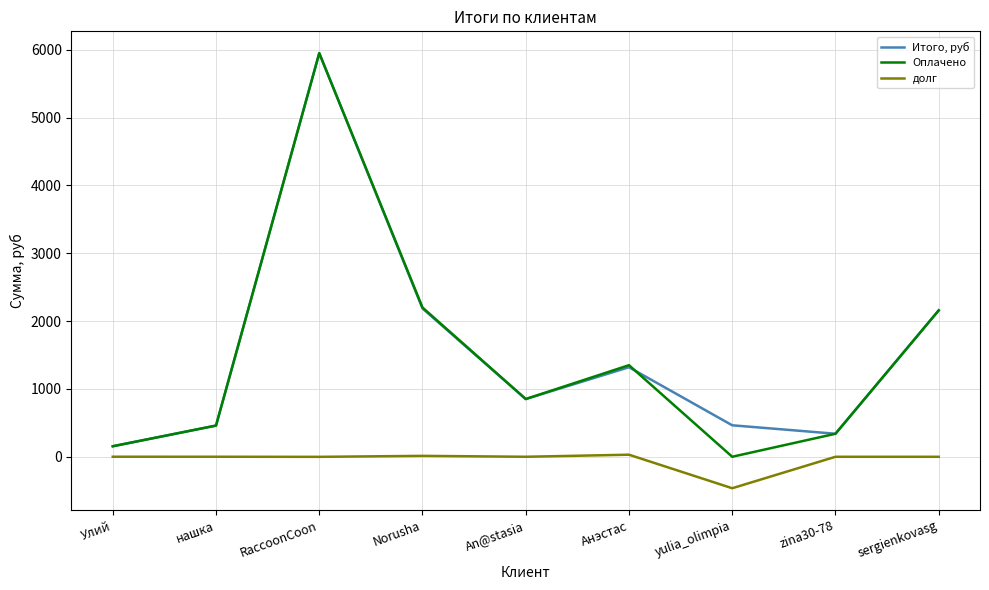

True or false: Оплачено and долг cross at least once.

False